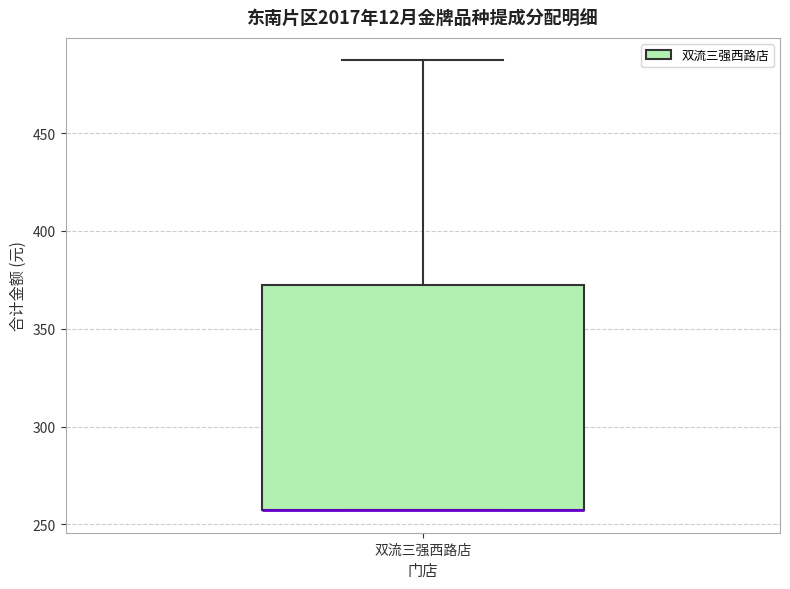

Read this box plot against the y-axis: the position of the median line, the range covered by the box, and the ends of both whiskers. The values are not printed on the chart, so give them approximately, as read against the axis.

median 255 (drawn on the box's lower edge), box 255 to 370, whiskers 255 to 485